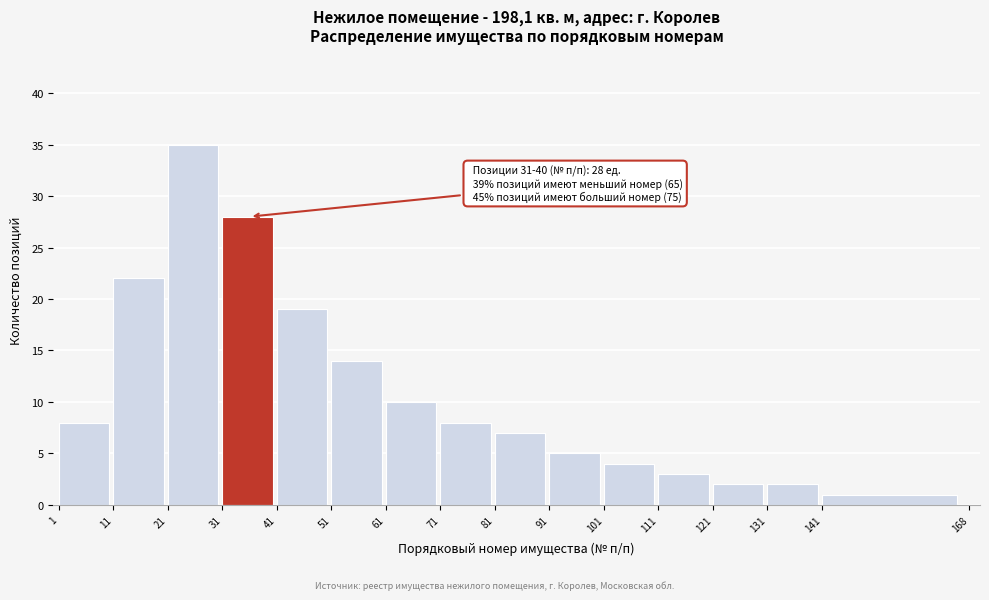

Reading left to right, list all the values displayed in this chart.

8	22	35	28	19	14	10	8	7	5	4	3	2	2	1